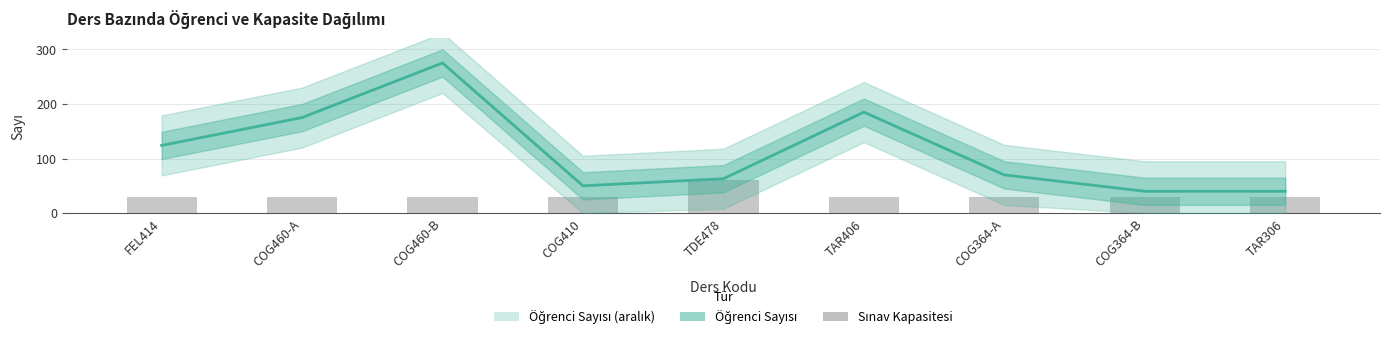

Which series has the largest total across all categories?

Öğrenci Sayısı